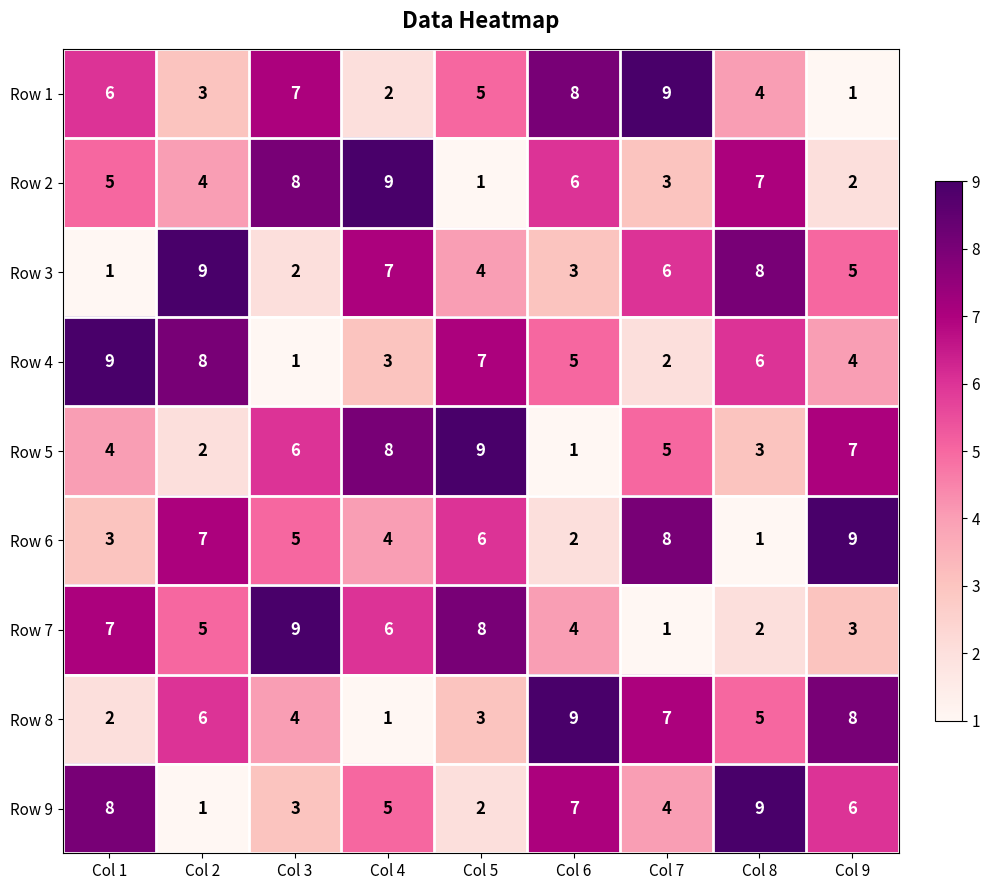

Between Col 5 and Col 6, which series saw the biggest shift?

Row 5